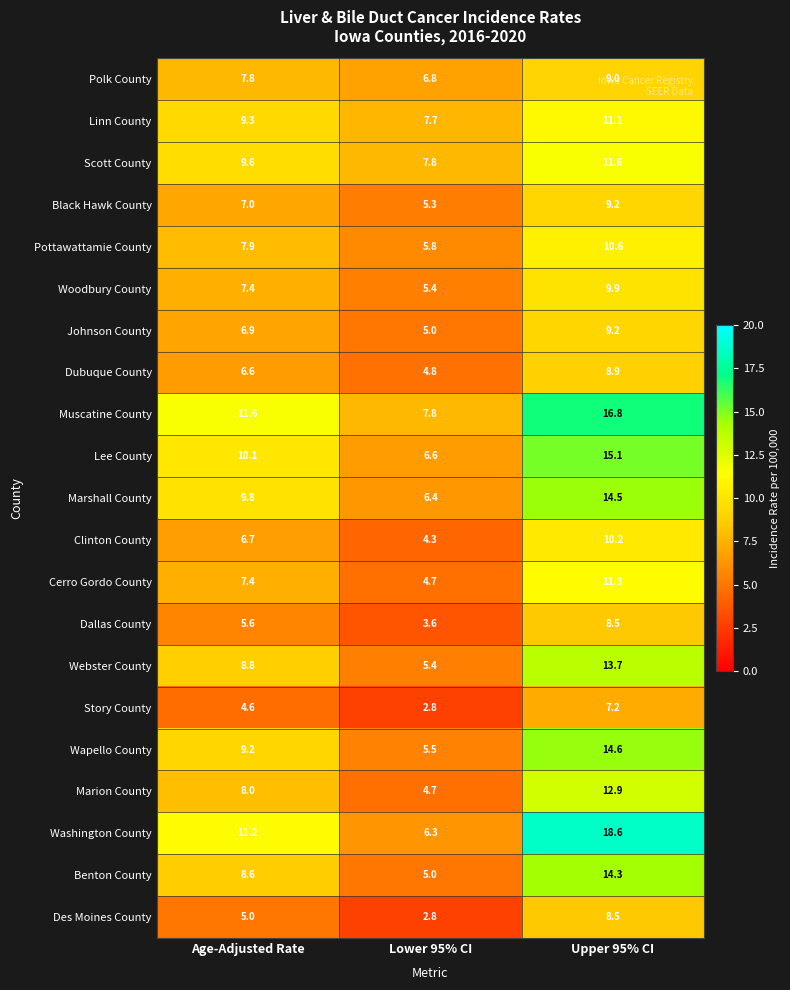

Between Age-Adjusted Rate and Lower 95% CI, which series saw the biggest shift?

Washington County